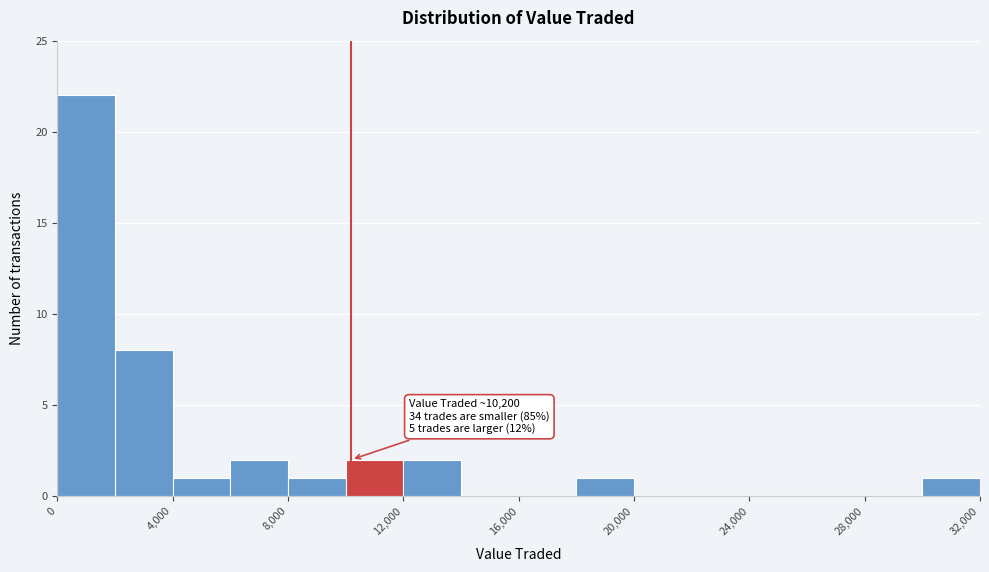

Which range on the x-axis has the tallest bar?

0 to 2000